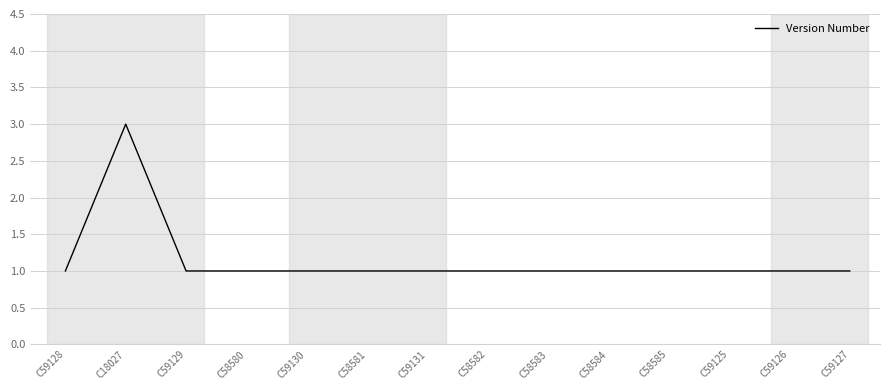

What is the ratio of the value at C59131 to the value at C59130?

1.0